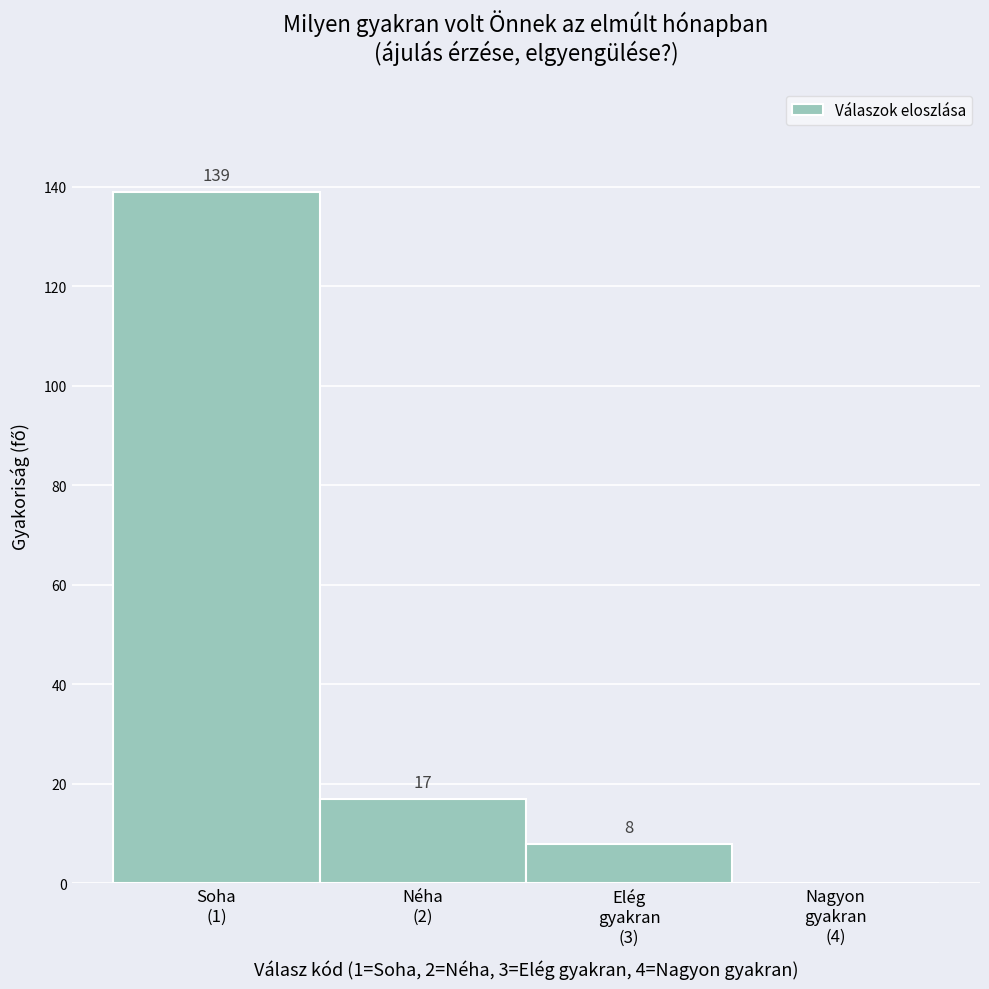

What is the maximum value shown in the chart?

139